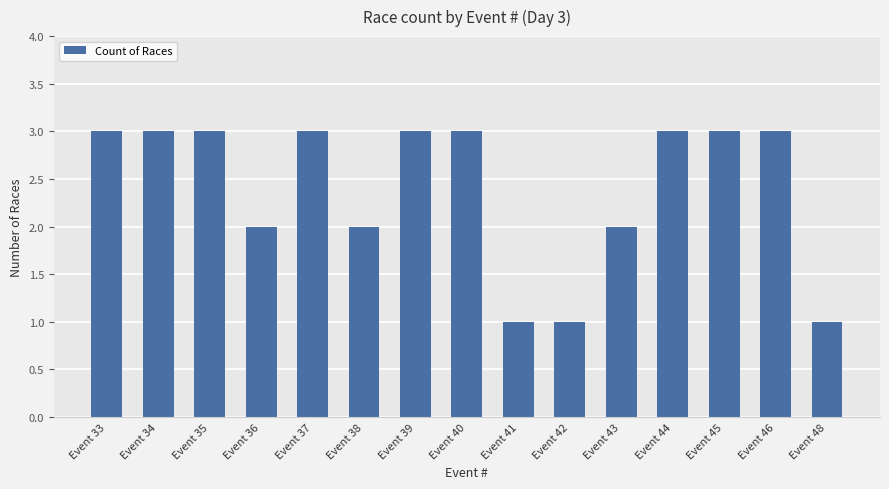

Reading right to left, transcribe all the data shown in this chart.

1	3	3	3	2	1	1	3	3	2	3	2	3	3	3